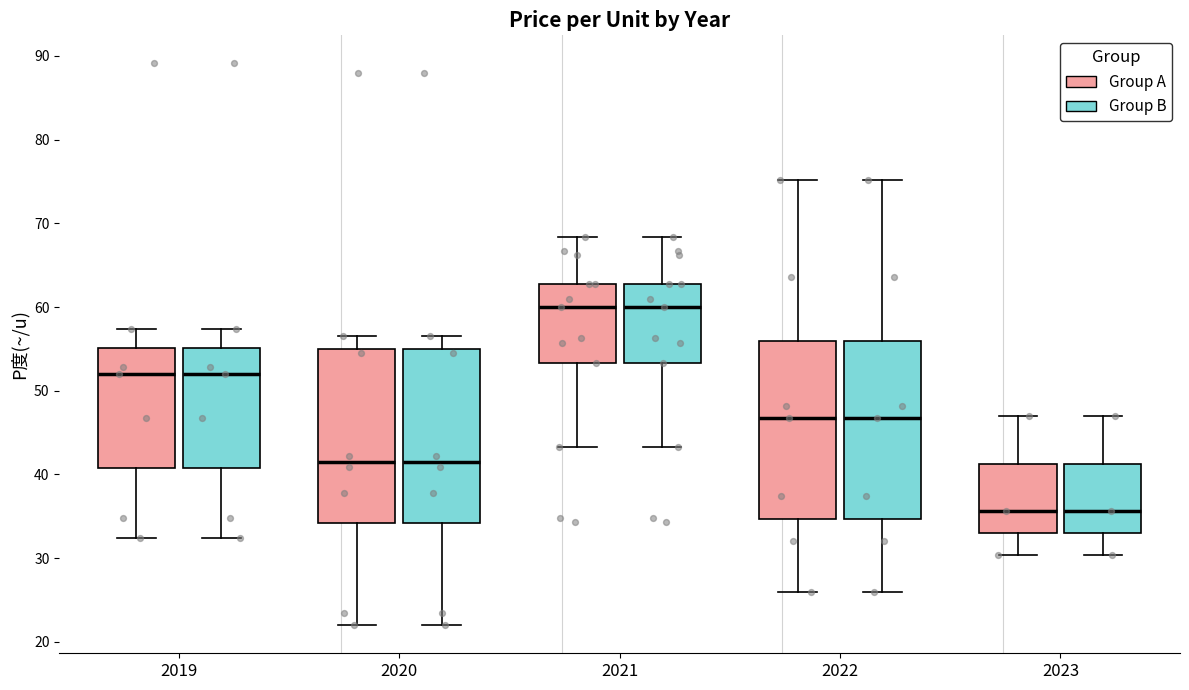

Reading left to right, transcribe this box plot: for each box, give where its median line is, the range the box spans, and where its two whiskers end, as read against the y-axis. The values are not printed on the chart, so give them approximately, as read against the axis.

2019 (Group A): median 52, box 41 to 55, whiskers 32 to 57
2019 (Group B): median 52, box 41 to 55, whiskers 32 to 57
2020 (Group A): median 42, box 34 to 55, whiskers 22 to 57
2020 (Group B): median 42, box 34 to 55, whiskers 22 to 57
2021 (Group A): median 60, box 53 to 63, whiskers 43 to 68
2021 (Group B): median 60, box 53 to 63, whiskers 43 to 68
2022 (Group A): median 47, box 35 to 56, whiskers 26 to 75
2022 (Group B): median 47, box 35 to 56, whiskers 26 to 75
2023 (Group A): median 36, box 33 to 41, whiskers 30 to 47
2023 (Group B): median 36, box 33 to 41, whiskers 30 to 47